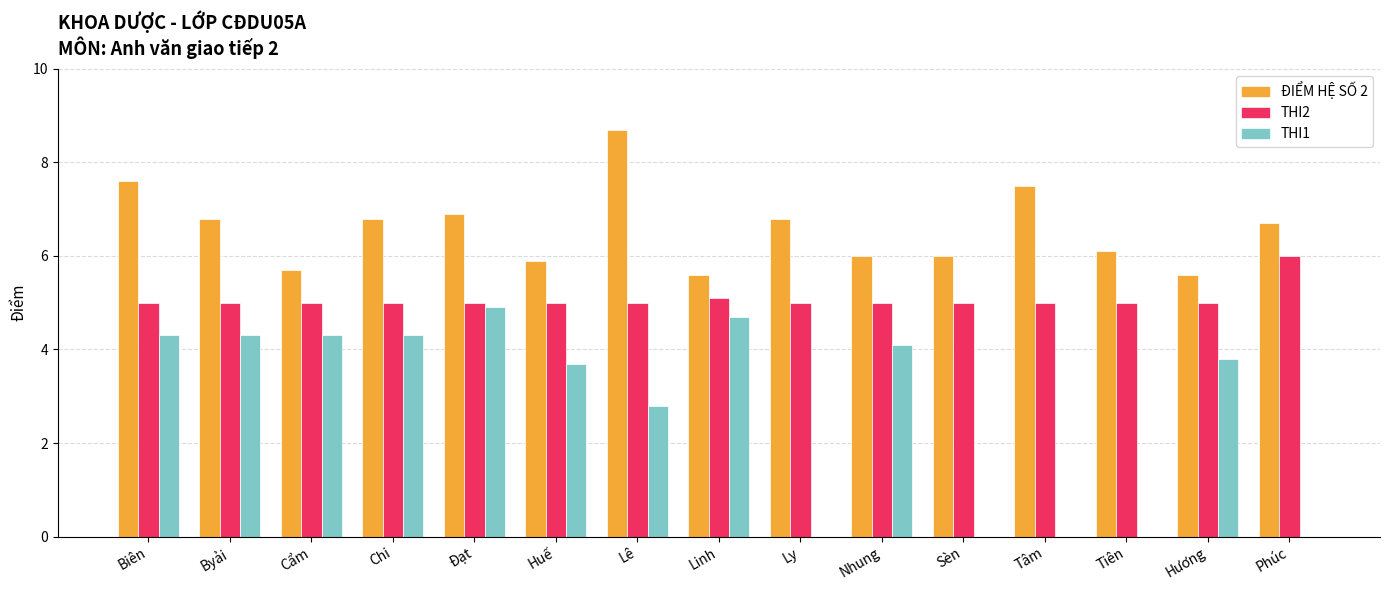

Reading left to right, list all the values displayed in this chart.

ĐIỂM HỆ SỐ 2: 7.6	6.8	5.7	6.8	6.9	5.9	8.7	5.6	6.8	6.0	6.0	7.5	6.1	5.6	6.7
THI2: 5.0	5.0	5.0	5.0	5.0	5.0	5.0	5.1	5.0	5.0	5.0	5.0	5.0	5.0	6.0
THI1: 4.3	4.3	4.3	4.3	4.9	3.7	2.8	4.7	0.0	4.1	0.0	0.0	0.0	3.8	0.0